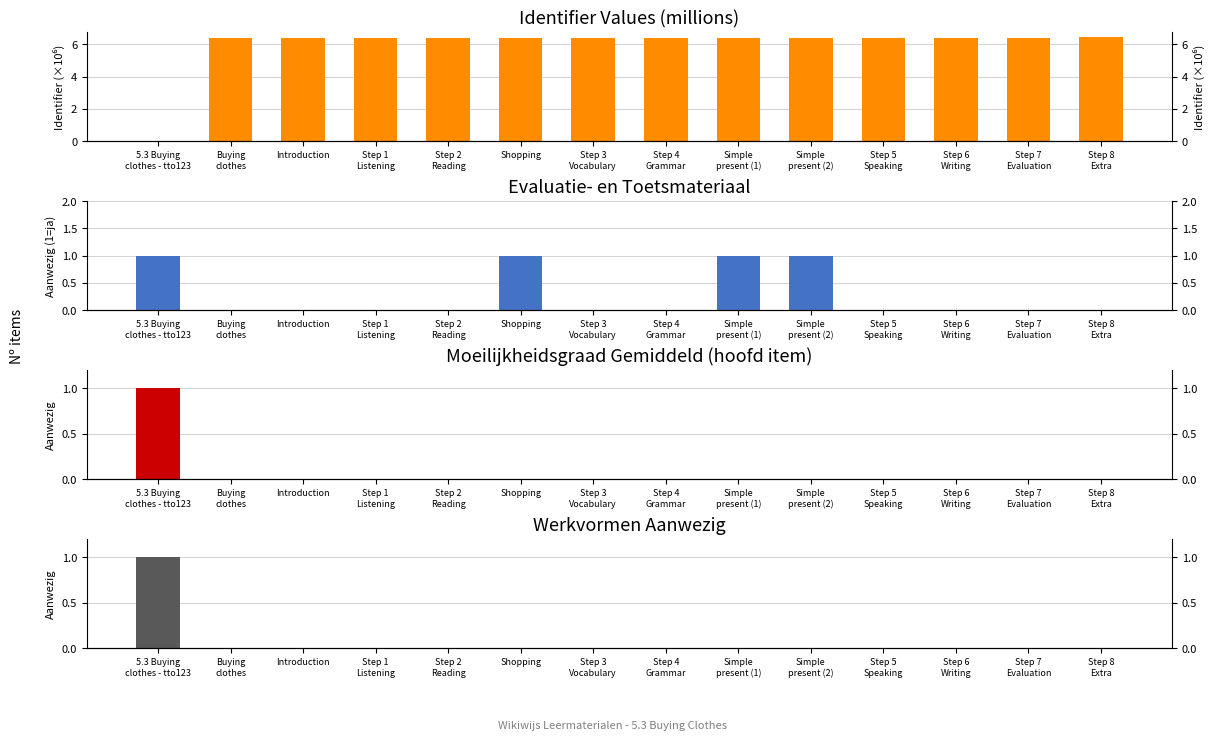

The value of Werkvormen aanwezig at Introduction is -0.5. True or false?

False